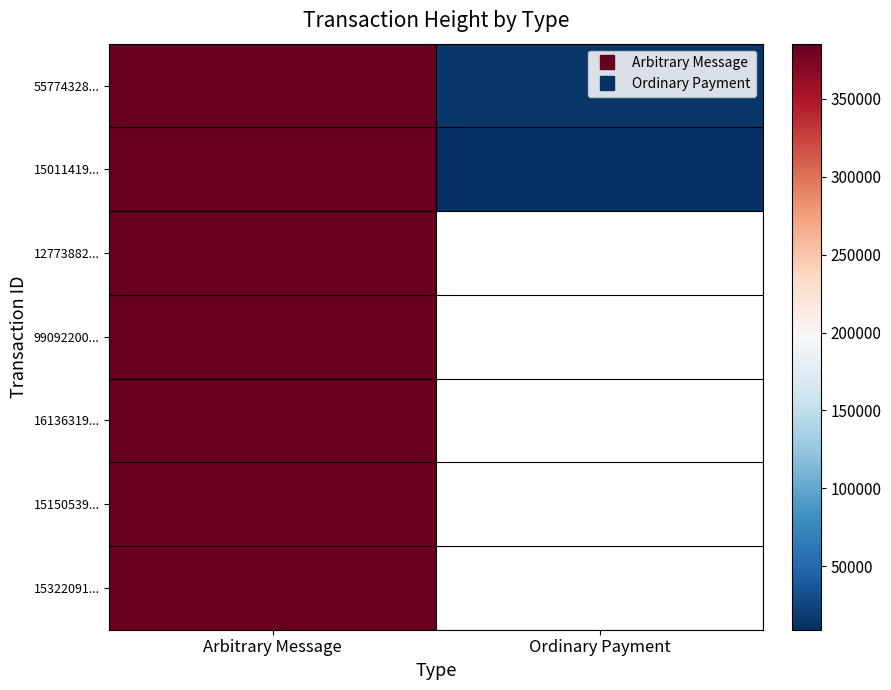

What is the greatest value displayed?

385350.0